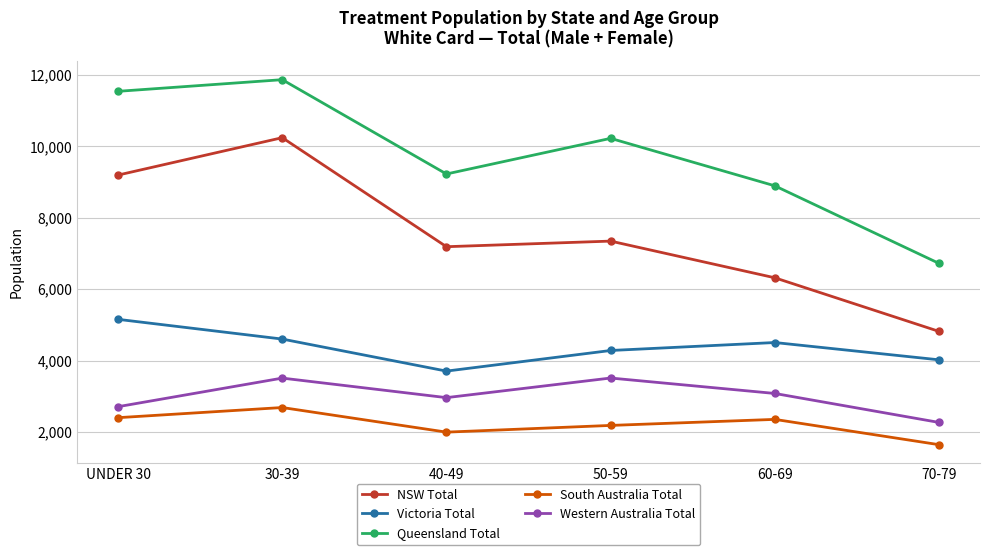

What are all the series names shown in the legend?

NSW Total, Victoria Total, Queensland Total, South Australia Total, Western Australia Total